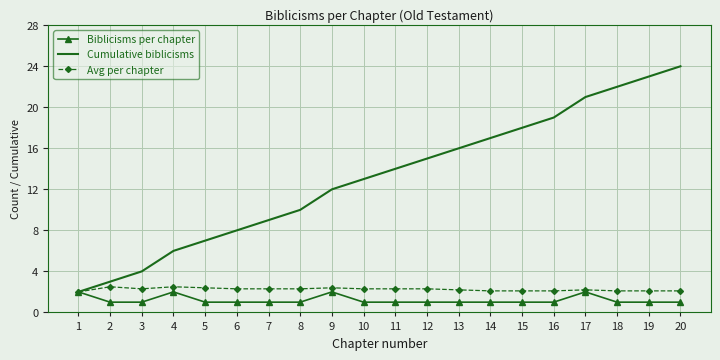

What is the difference between the maximum and second lowest values in the Cumulative biblicisms series?

21.0